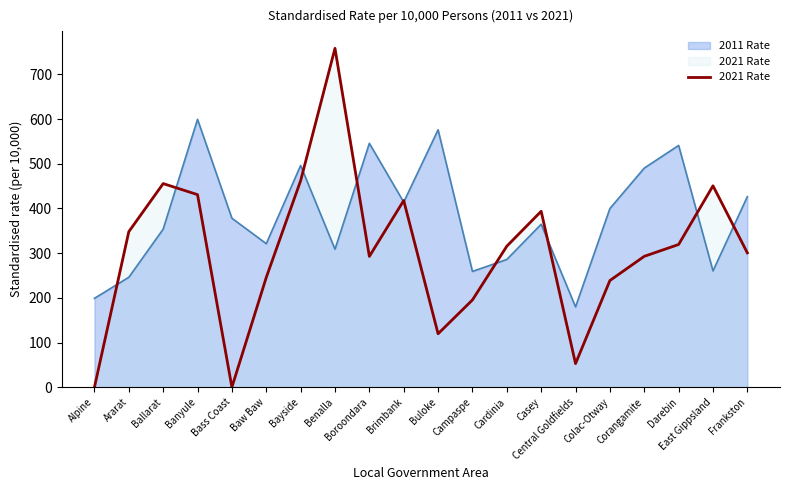

How many lines are shown in the chart?

2